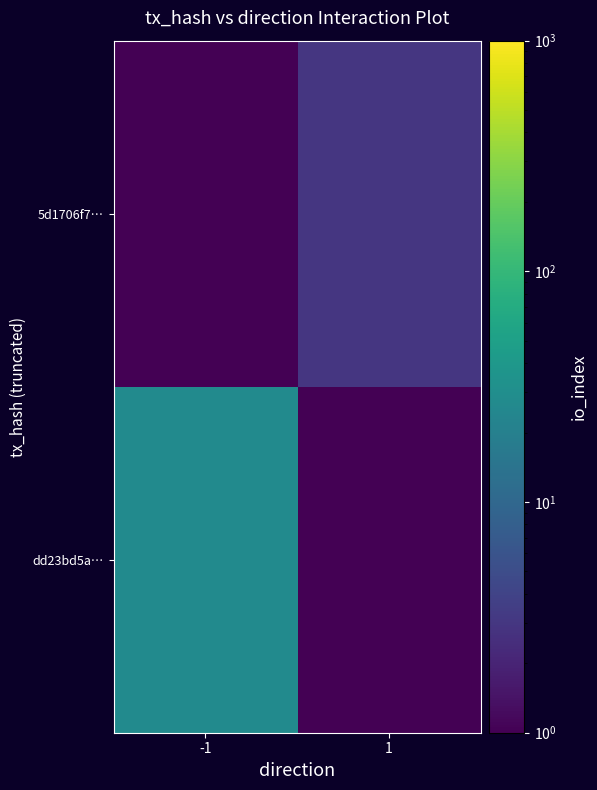

List the series in order of their overall mean, highest first.

dd23bd5a…, 5d1706f7…